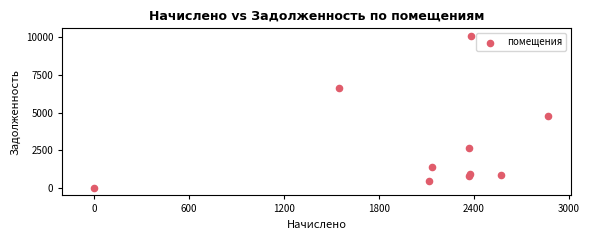

What is the average Y value?

2861.2